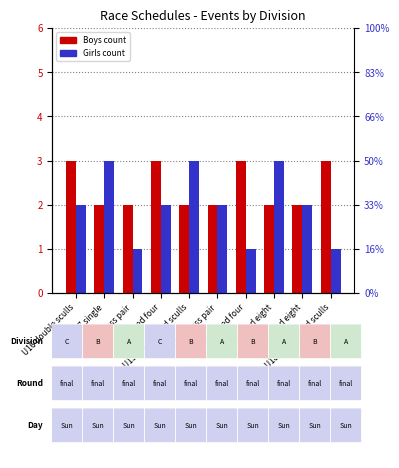

What is the label of the 5th bar from the left?

U15 coxed quad sculls